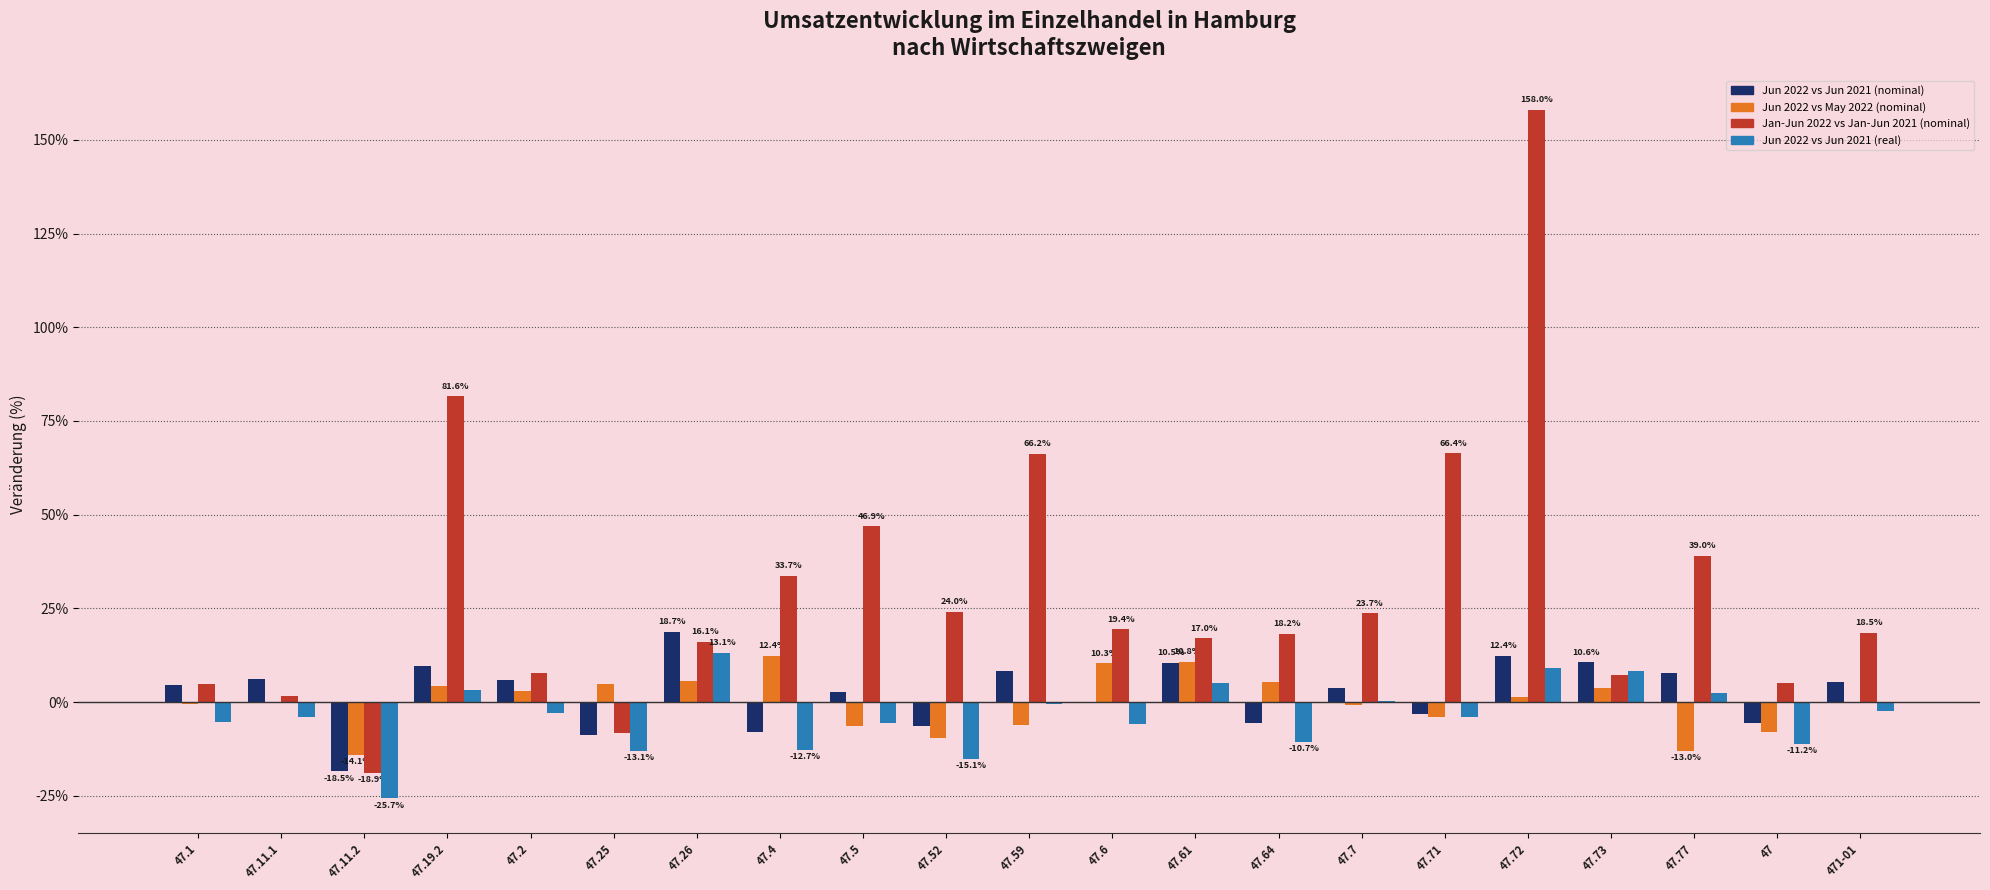

Which category has the highest value in the Jan-Jun 2022 vs Jan-Jun 2021 (nominal) series?

47.72